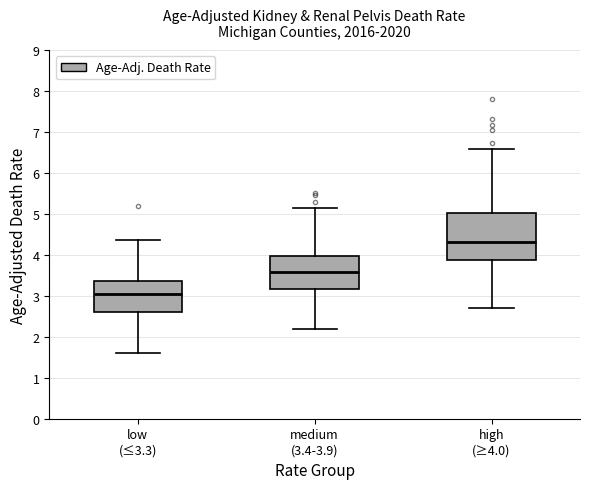

Reading left to right, transcribe this box plot: for each box, give where its median line is, the range the box spans, and where its two whiskers end, as read against the y-axis. The values are not printed on the chart, so give them approximately, as read against the axis.

low (≤3.3): median 3.0, box 2.6 to 3.4, whiskers 1.6 to 4.4
medium (3.4-3.9): median 3.6, box 3.2 to 4.0, whiskers 2.2 to 5.1
high (≥4.0): median 4.3, box 3.9 to 5.0, whiskers 2.7 to 6.6